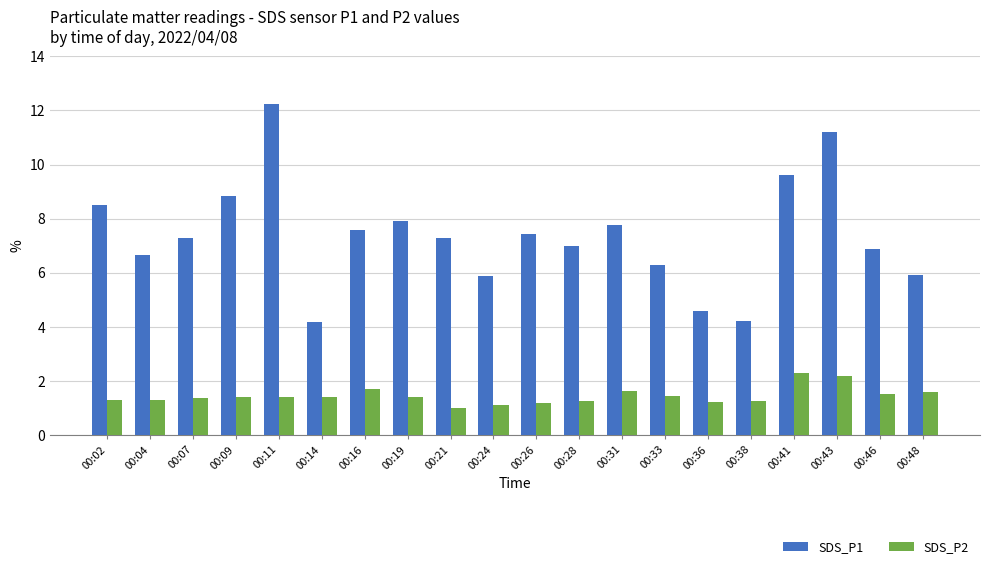

What is the total value across all series at 00:46?

8.4